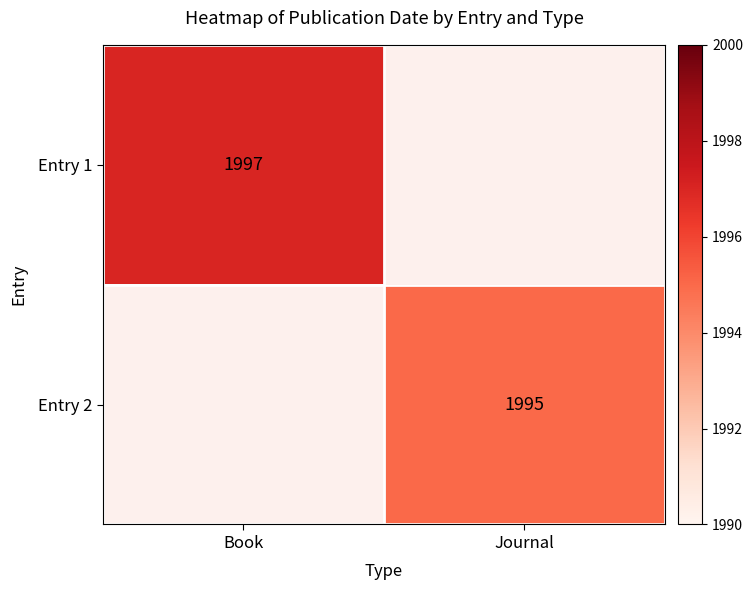

At how many categories does at least one series exceed 1996?

1